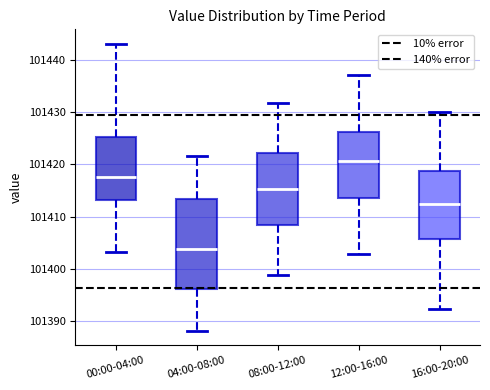

Comparing the boxes themselves (not the whiskers), which one is the tallest?

04:00-08:00